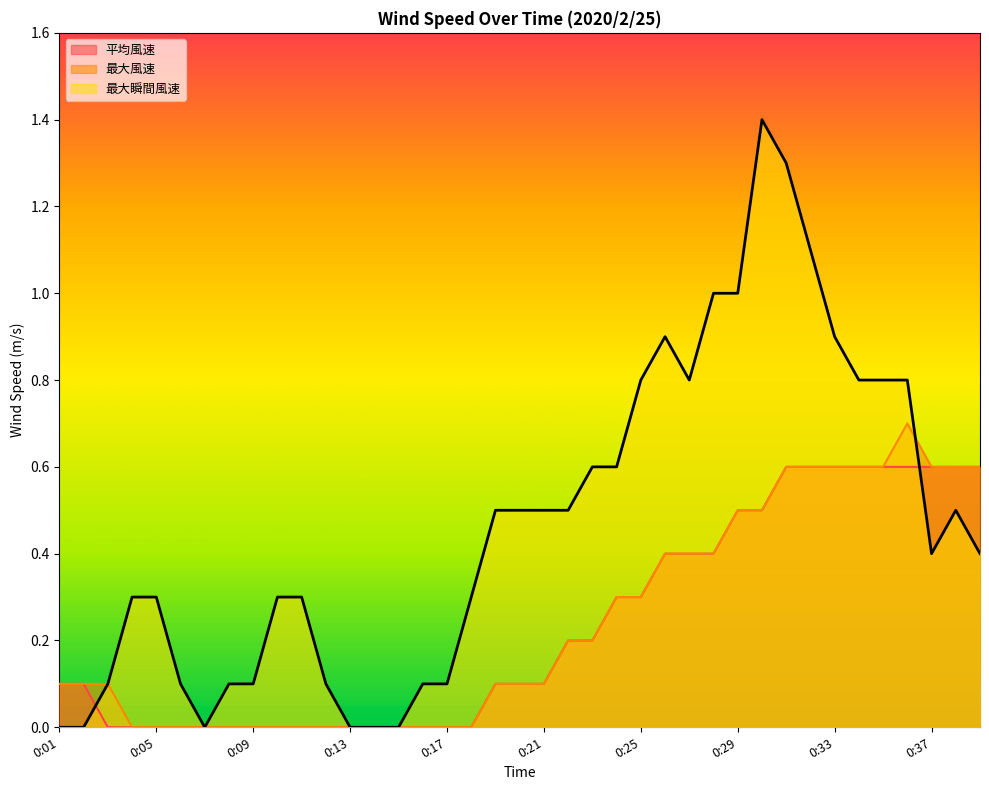

What is the difference between the highest and lowest values at 0:21?

0.4